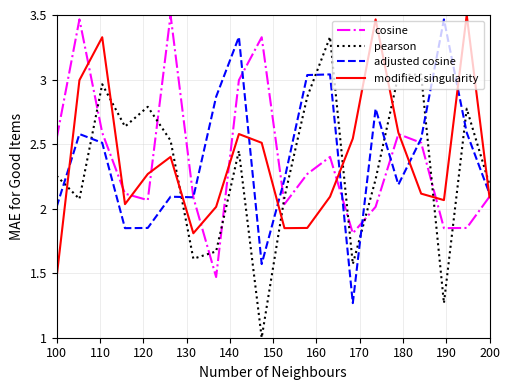

After their last crossing, which series has the higher values: cosine or pearson?

pearson